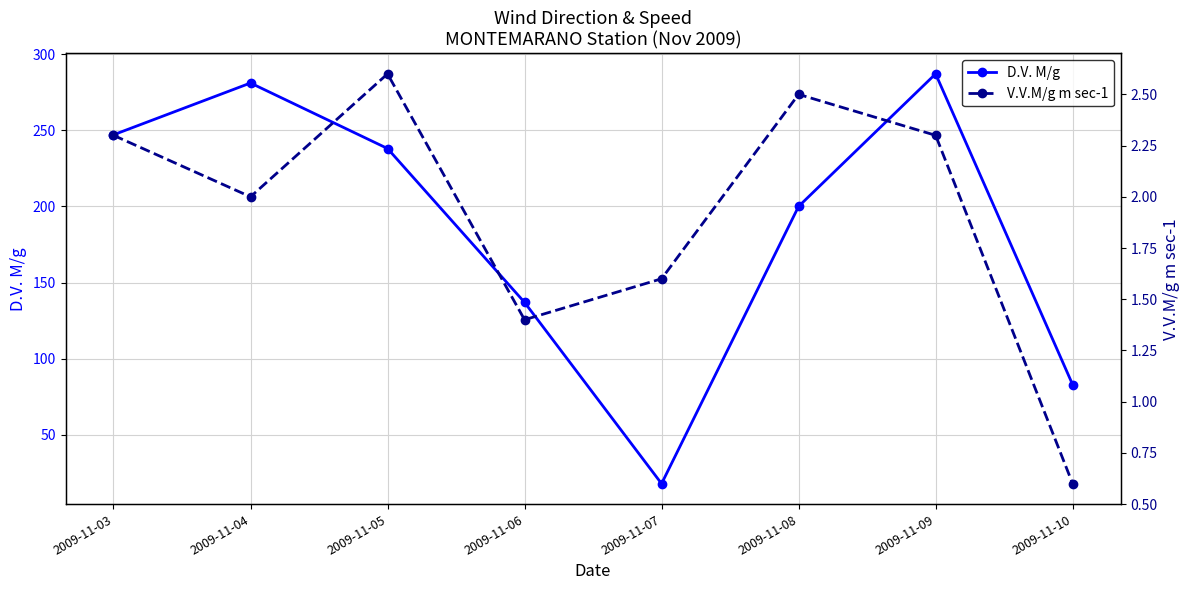

In V.V.M/g m sec-1, how many points are higher than both neighbors (excluding endpoints)?

2